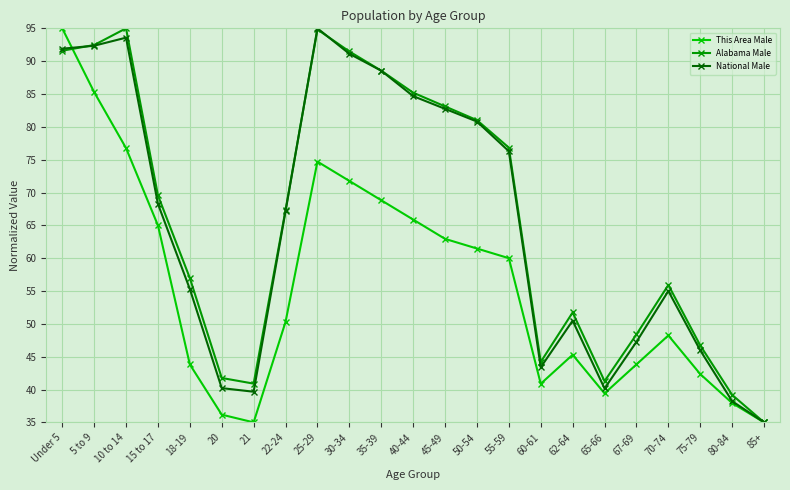

How many interior local peaks does the National Male series have?

4